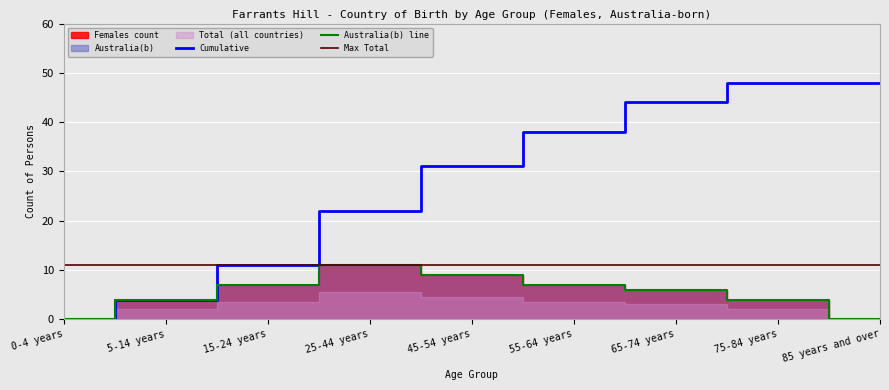

At which category does Australia(b) line reach its first local peak?

25-44 years